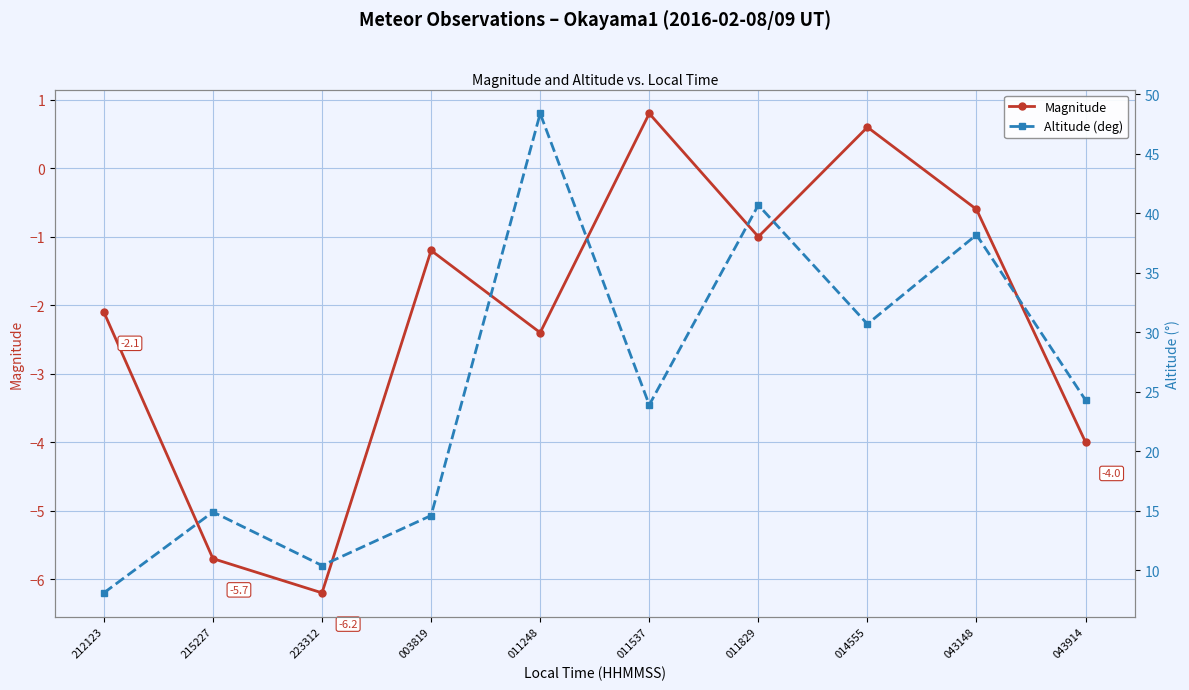

Is this an area chart (filled region under the line)?

No